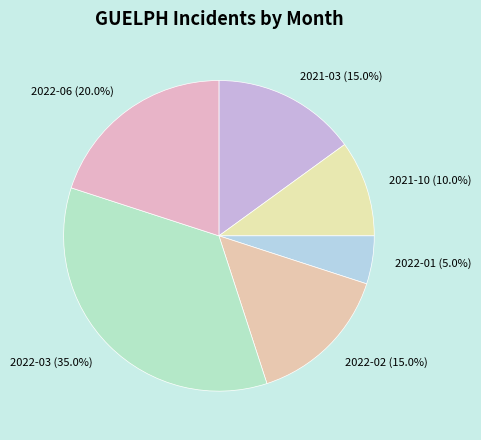

Is there any slice that represents more than half of the pie?

No